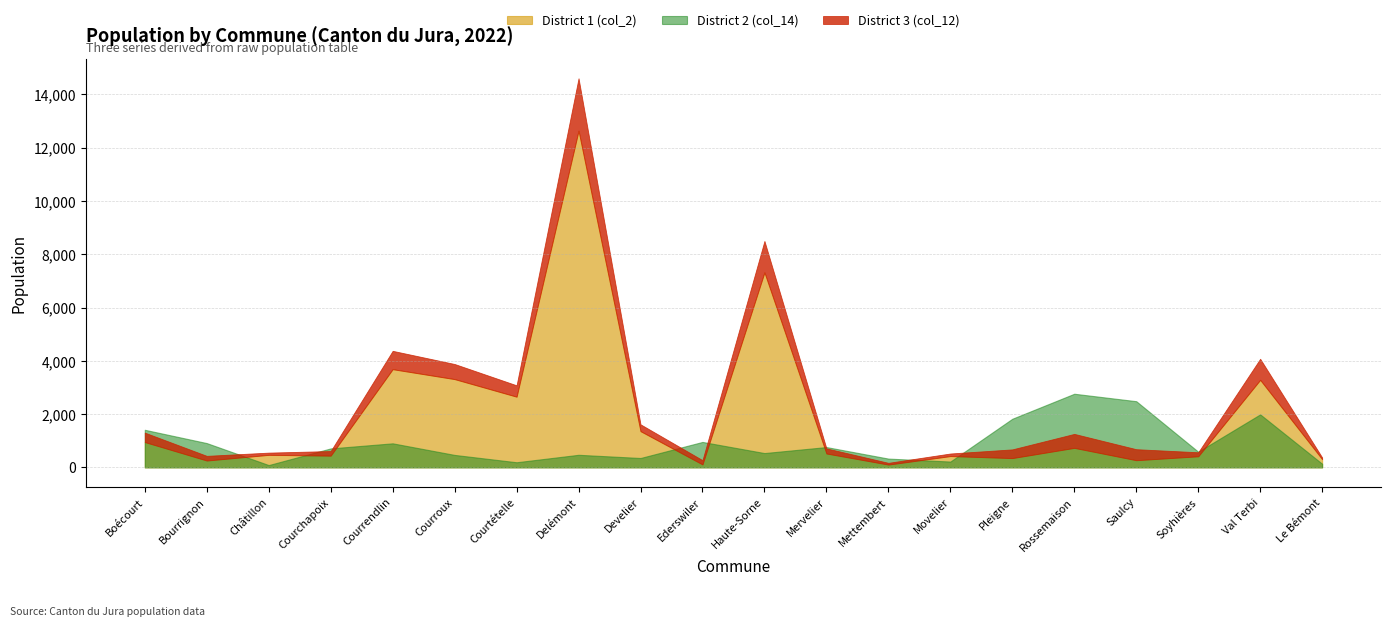

How many interior local peaks does the District 1 (col_2) series have?

7